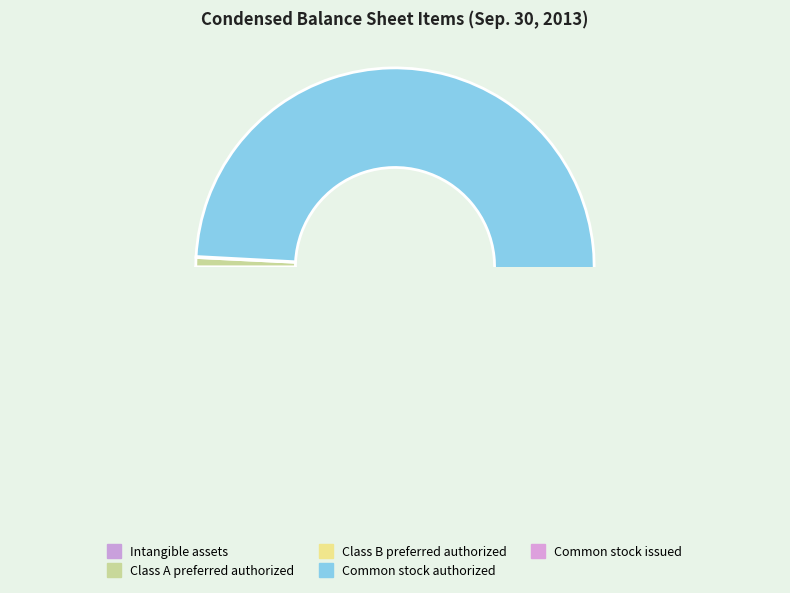

Rank the categories by value from lowest to highest.

Intangible assets, Class B preferred authorized, Class A preferred authorized, Common stock issued, Common stock authorized